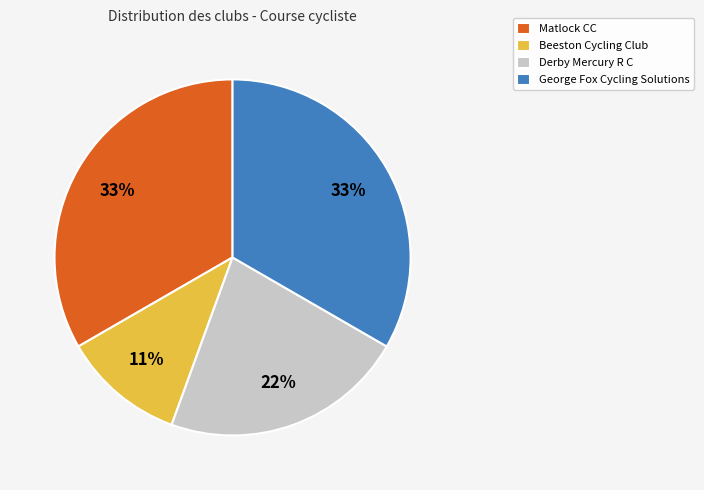

Is it true that Beeston Cycling Club is 16% of the pie?

False